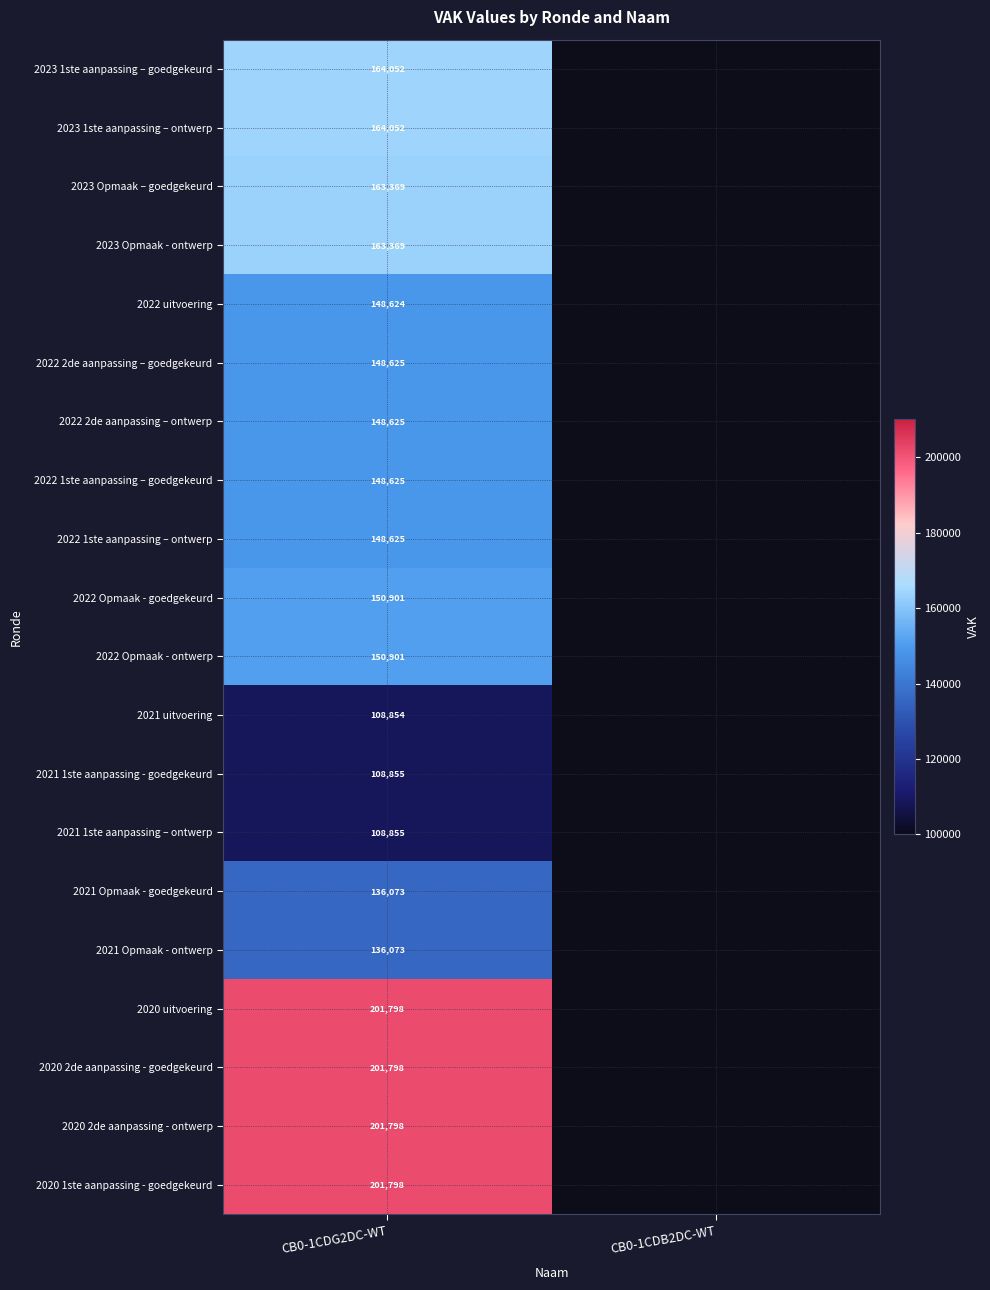

The value of 2020 2de aanpassing - goedgekeurd at CB0-1CDG2DC-WT is 297657. True or false?

False